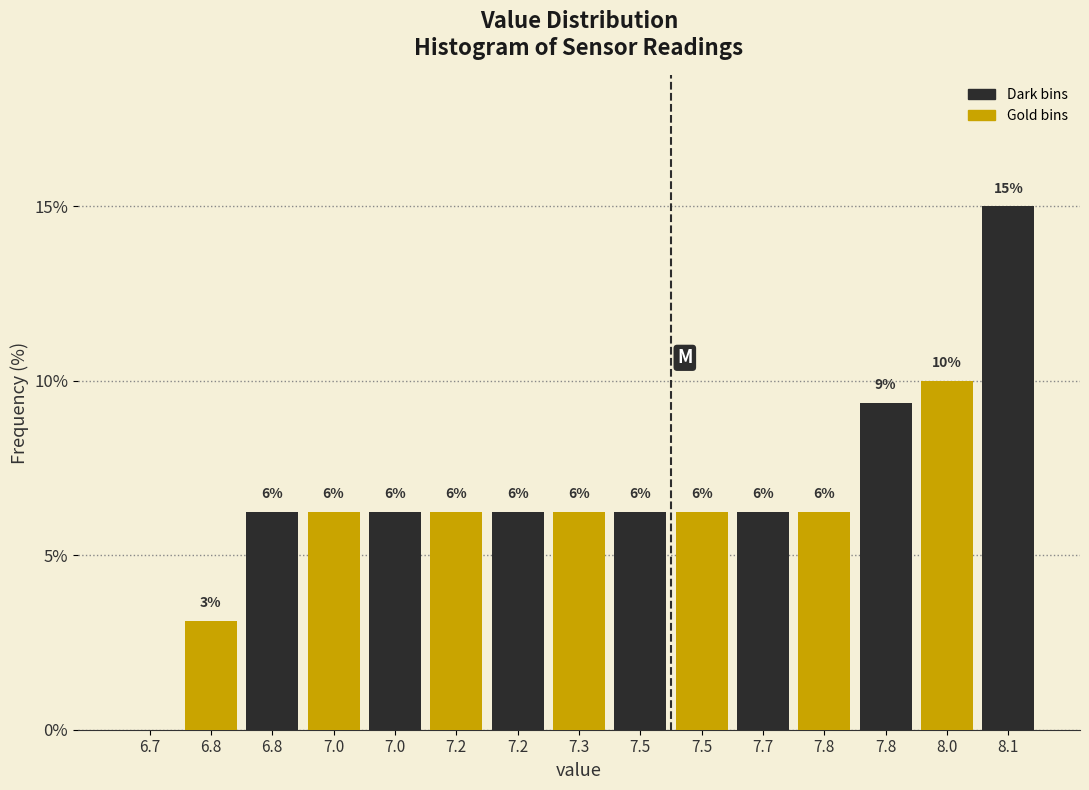

Are the bars horizontal?

No